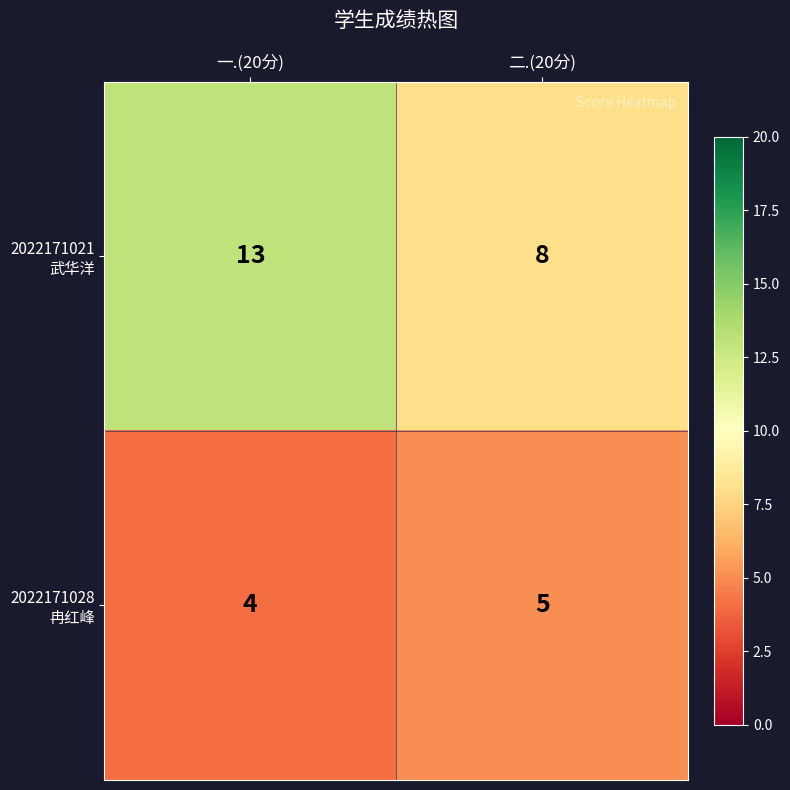

What is the smallest value displayed?

4